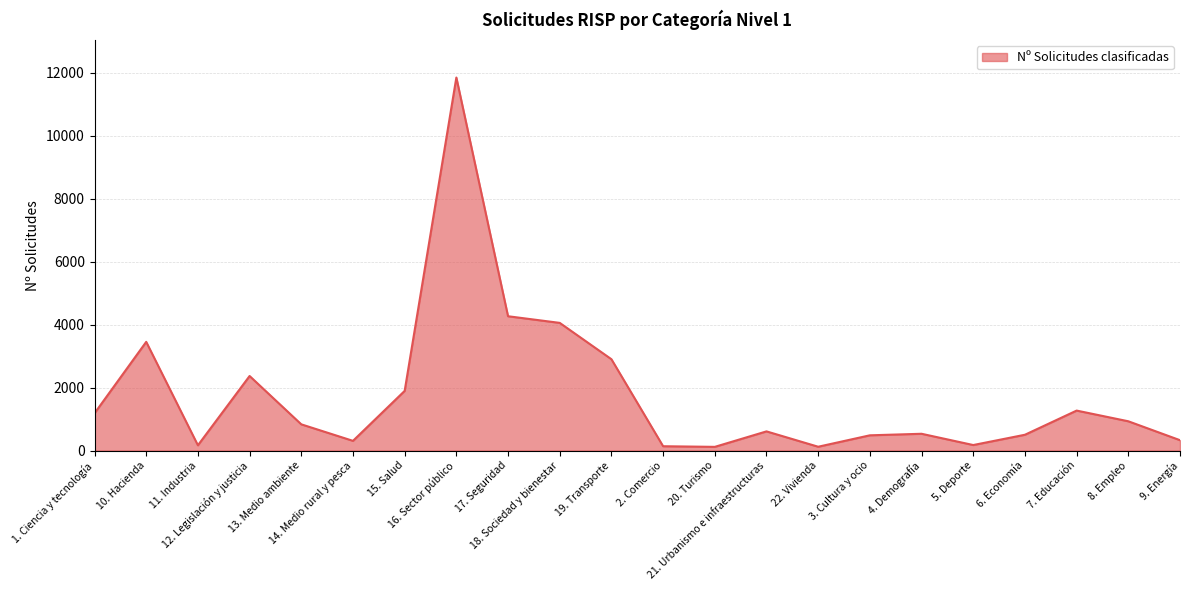

What is the maximum value shown in the chart?

11853